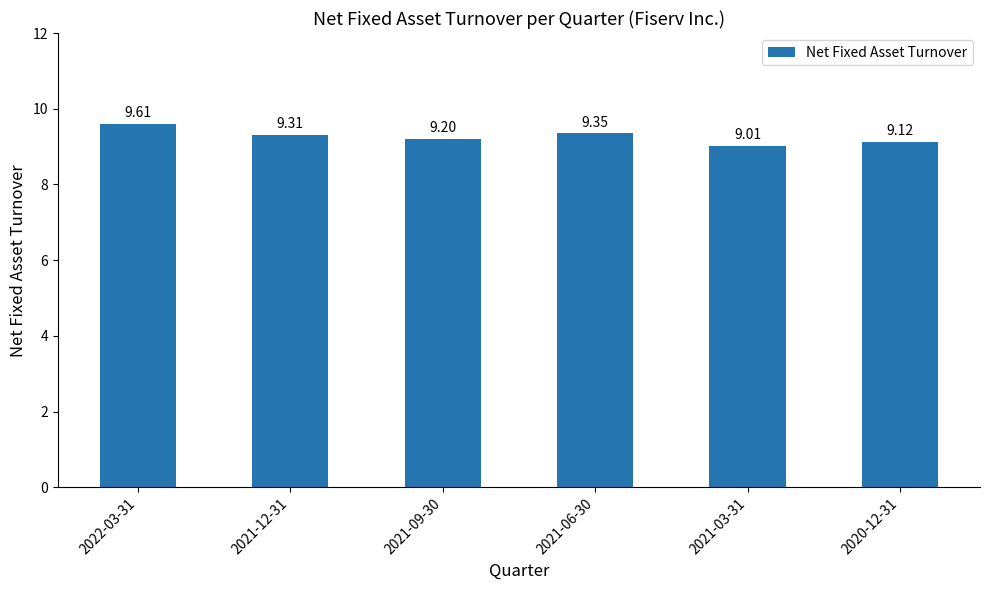

What is the difference between the second highest and minimum values?

0.3